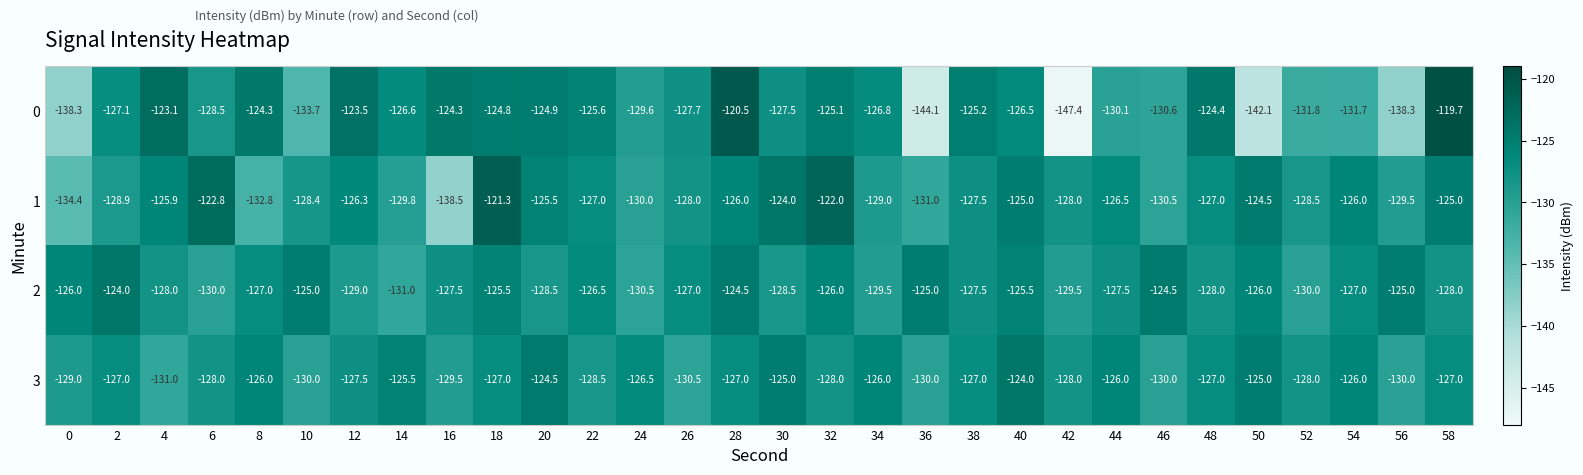

Rank the series at 4 from highest to lowest value.

0, 1, 2, 3